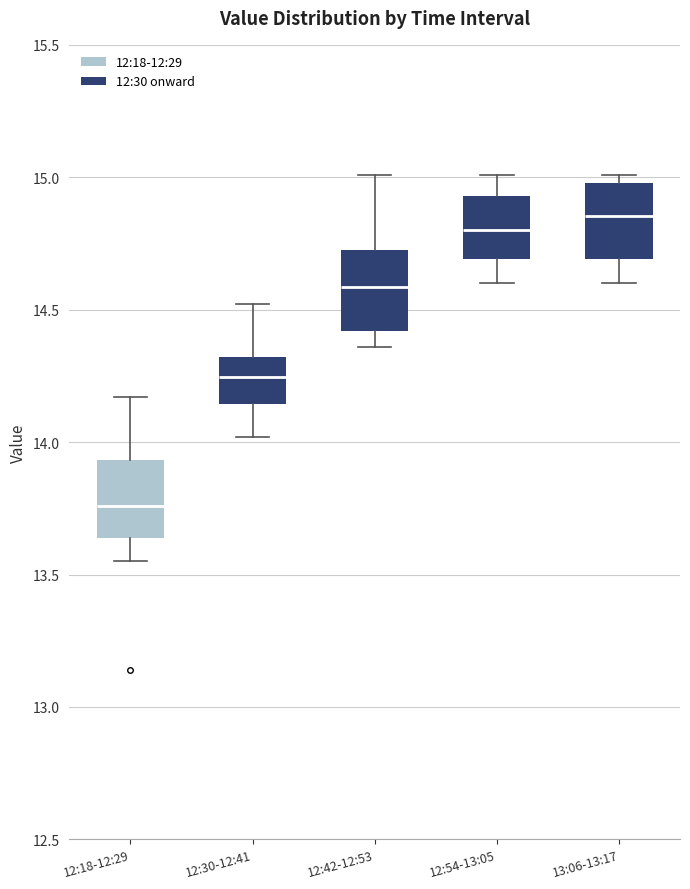

Which box has the lowest median line?

12:18-12:29